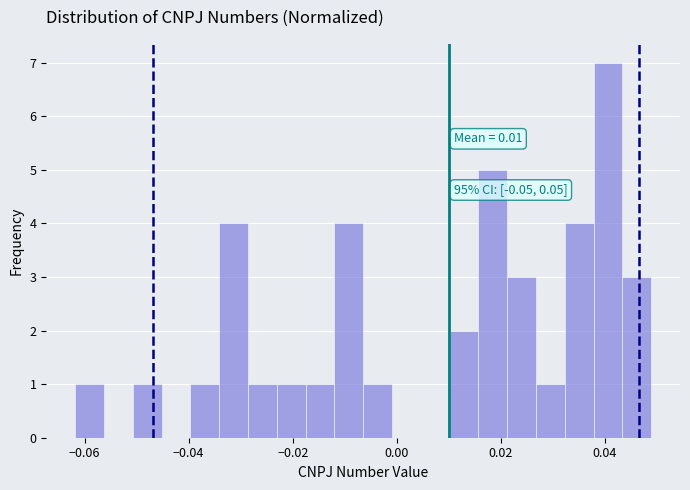

Read against the x-axis, roughly where is the centre of the tallest bar?

0.040